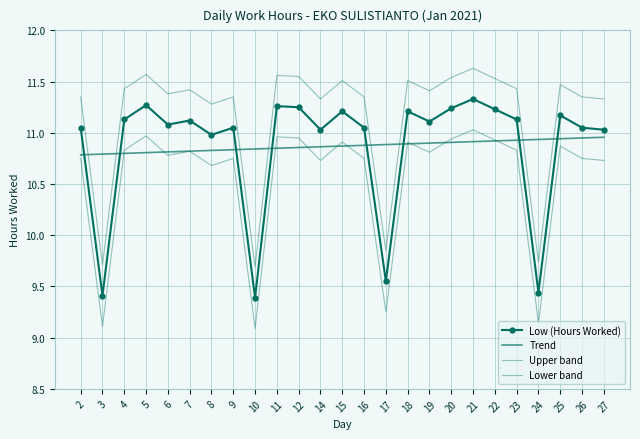

The Upper band series shows 5.6 at 7. True or false?

False